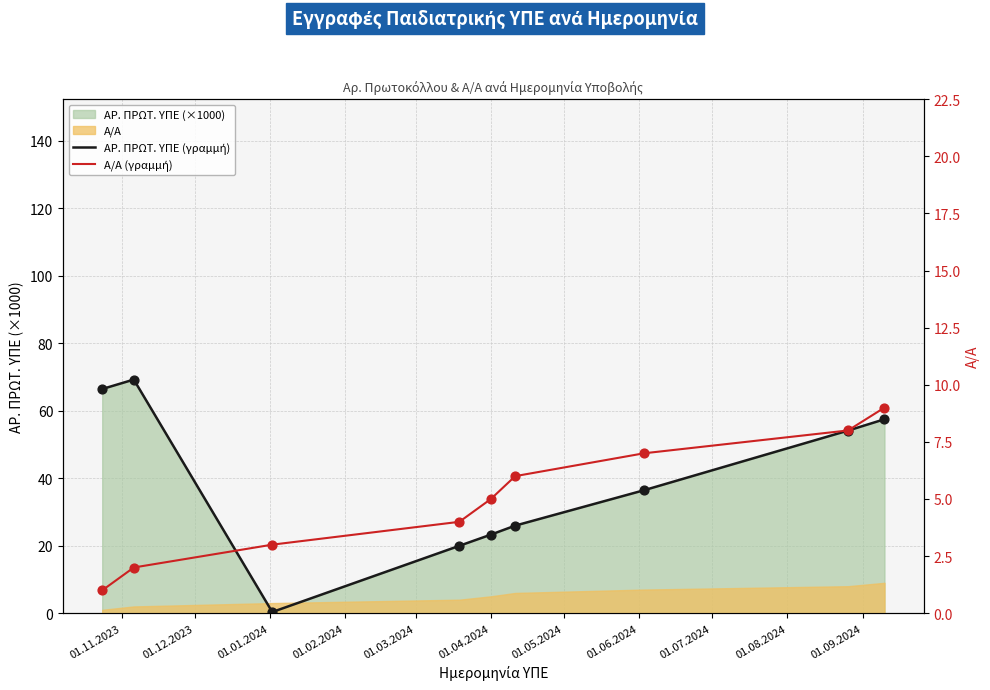

What is the total value across all series at 01.01.2024?

3.3